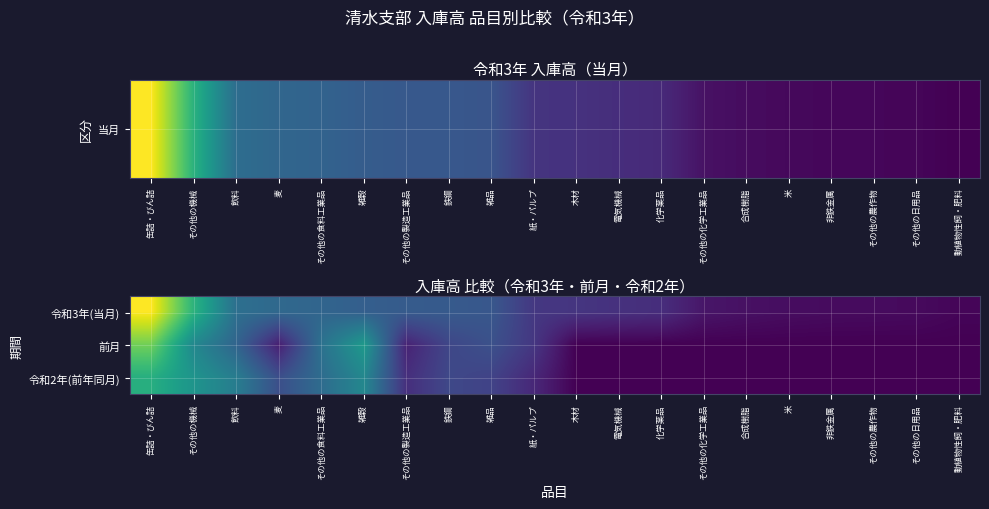

Rank the series by their maximum value, from lowest to highest.

令和2年(前年同月), 前月, 令和3年(当月)